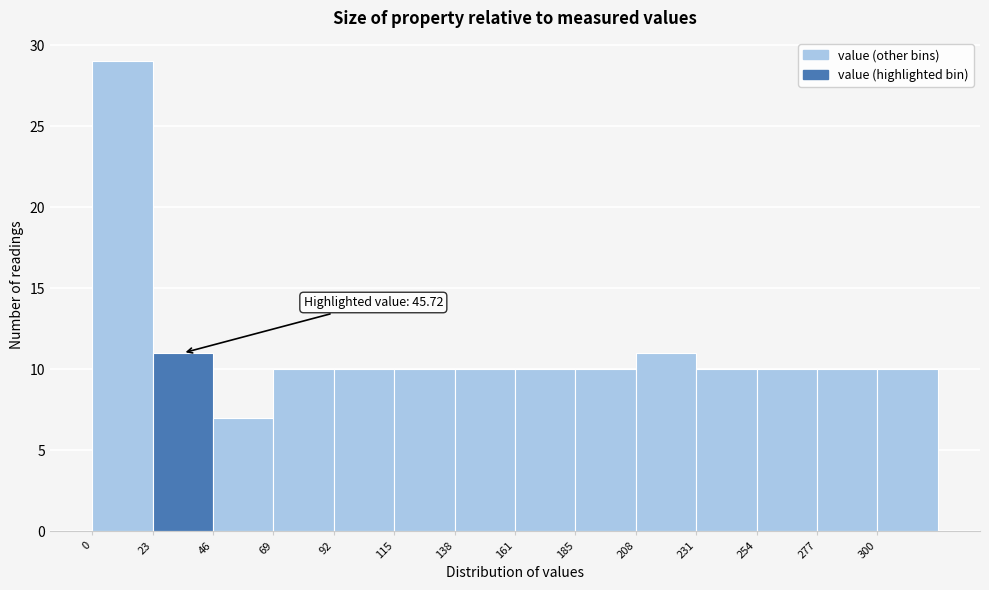

Which range on the x-axis has the tallest bar?

0 to 25